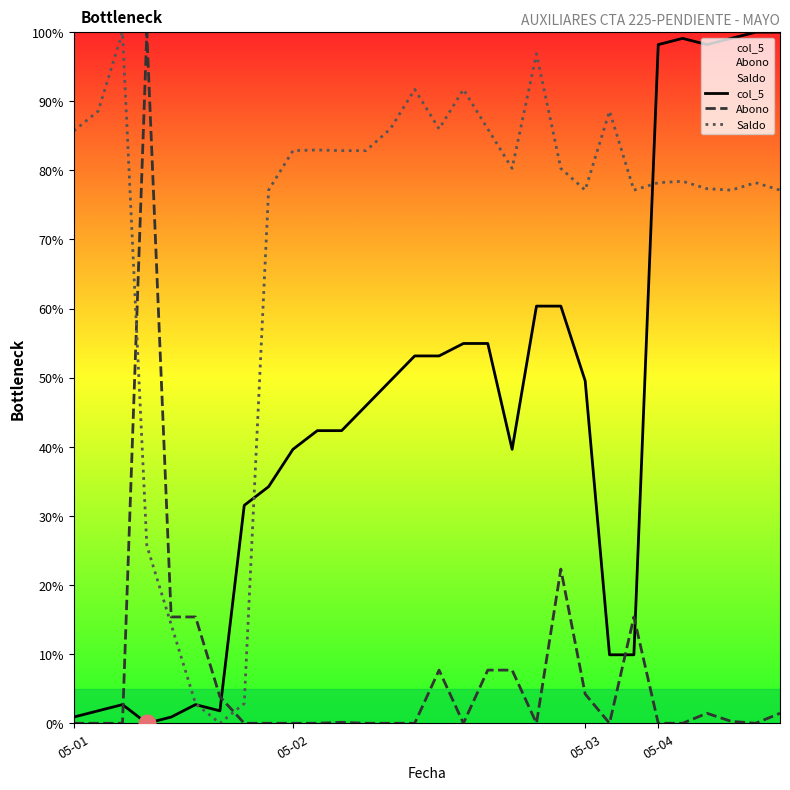

What is the maximum value shown in the chart?

100.0